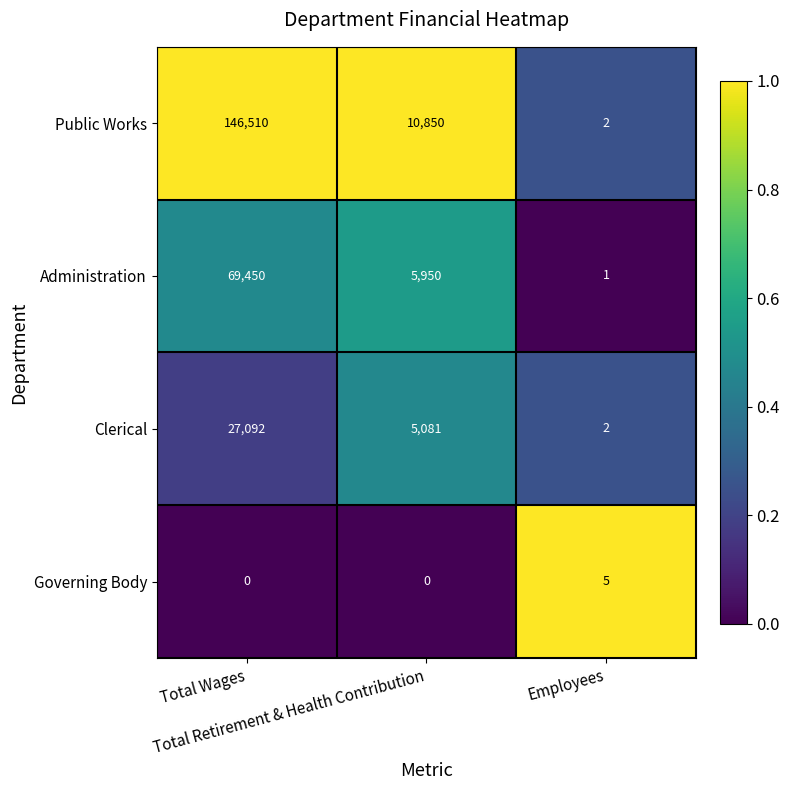

Which series has the largest total across all categories?

Public Works